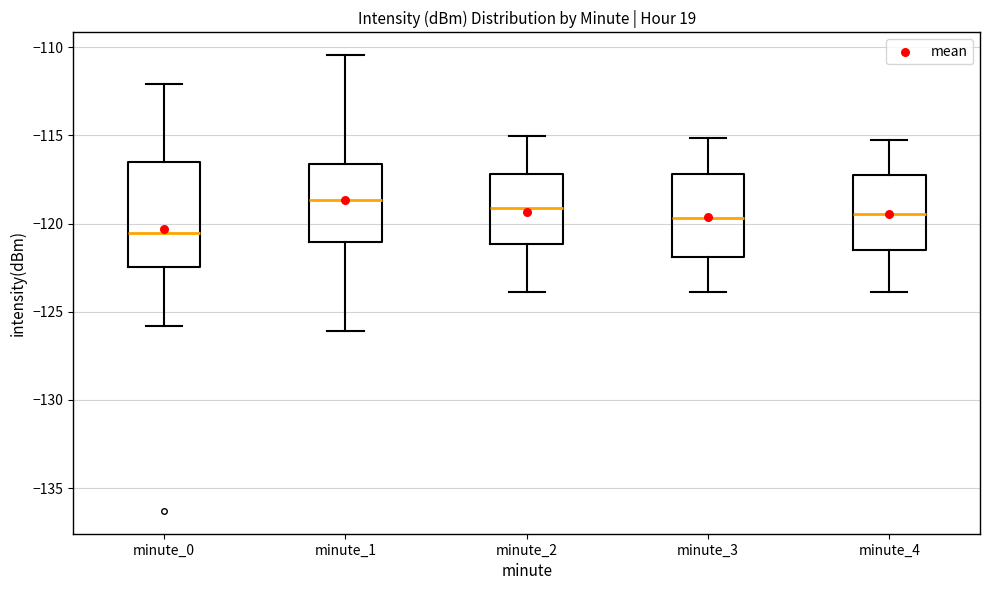

Reading left to right, read every box against the y-axis: the position of its median line, the range the box covers, and the ends of its whiskers. The values are not printed on the chart, so give them approximately, as read against the axis.

minute_0: median -120.5, box -122.5 to -116.5, whiskers -126.0 to -112.0
minute_1: median -118.5, box -121.0 to -116.5, whiskers -126.0 to -110.5
minute_2: median -119.0, box -121.0 to -117.0, whiskers -124.0 to -115.0
minute_3: median -119.5, box -122.0 to -117.0, whiskers -124.0 to -115.0
minute_4: median -119.5, box -121.5 to -117.5, whiskers -124.0 to -115.0